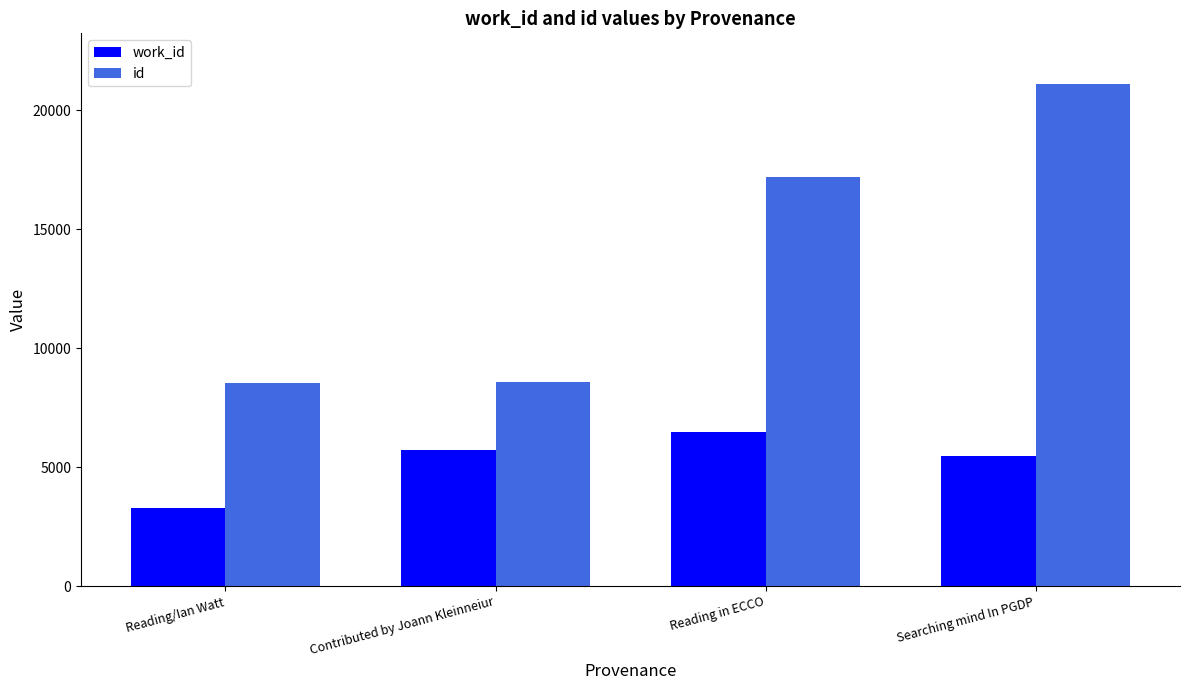

At which category is the sum across all series the highest?

Searching mind In PGDP